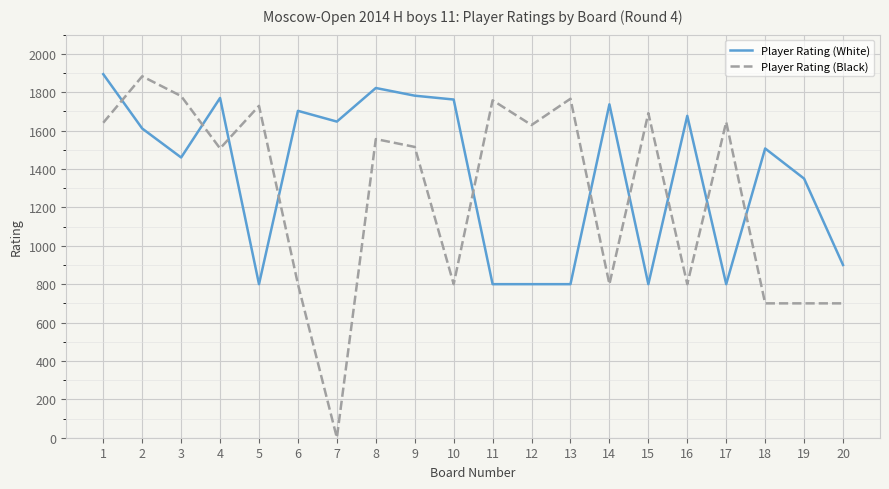

Is it true that Player Rating (Black) equals 170 at 16?

False